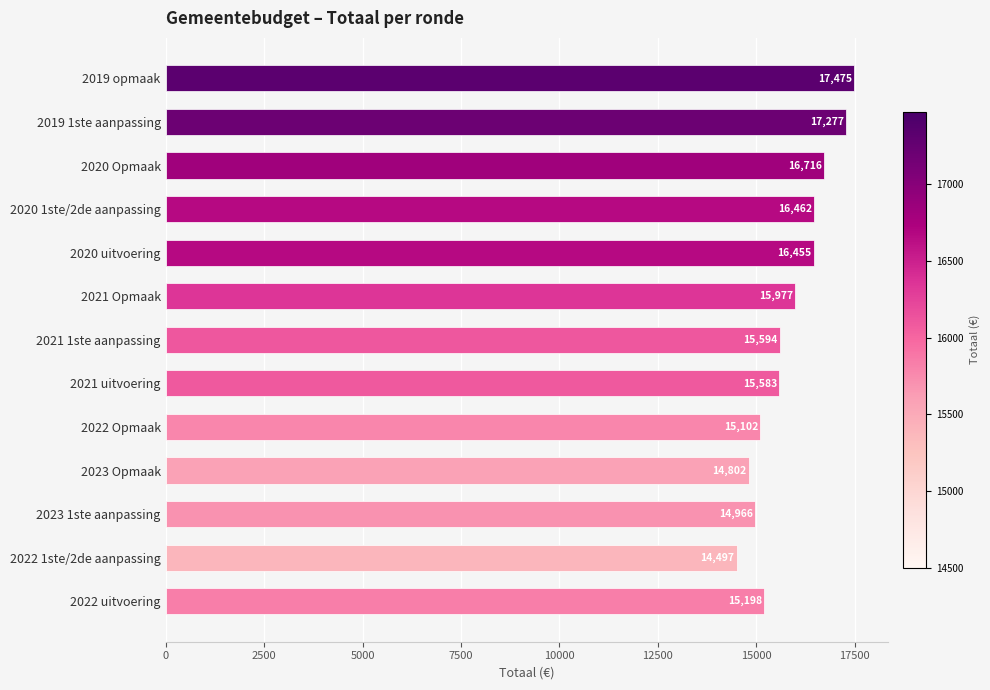

Reading top to bottom, transcribe all the data shown in this chart.

2019 opmaak=17475	2019 1ste aanpassing=17277	2020 Opmaak=16716	2020 1ste/2de aanpassing=16462	2020 uitvoering=16455	2021 Opmaak=15977	2021 1ste aanpassing=15594	2021 uitvoering=15583	2022 Opmaak=15102	2023 Opmaak=14802	2023 1ste aanpassing=14966	2022 1ste/2de aanpassing=14497	2022 uitvoering=15198